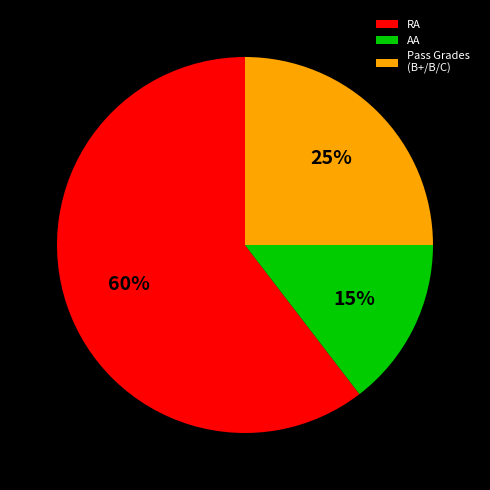

Which slice represents more than half of the pie?

RA